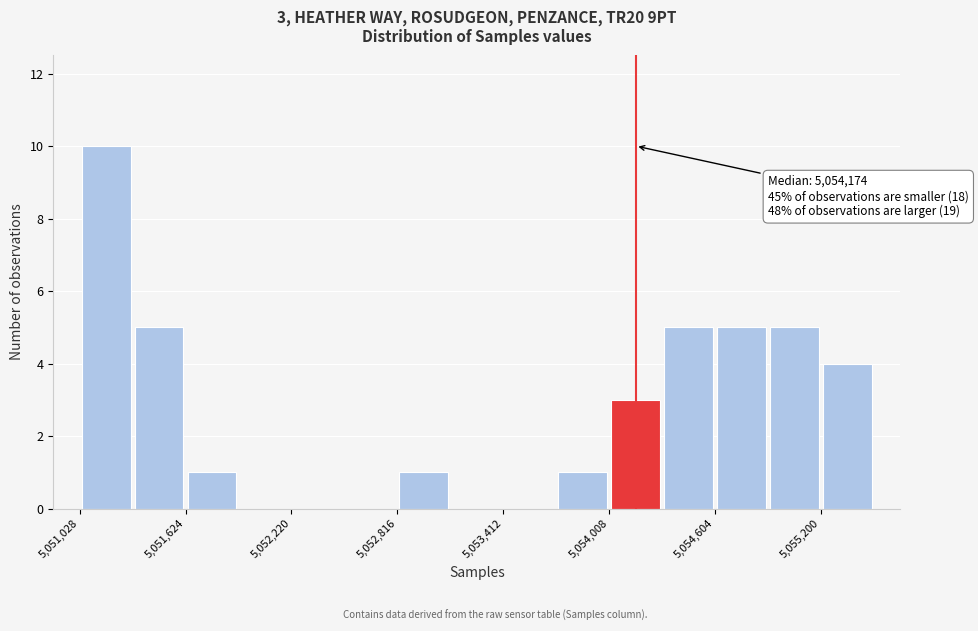

Read against the x-axis, roughly where is the centre of the tallest bar?

5051200